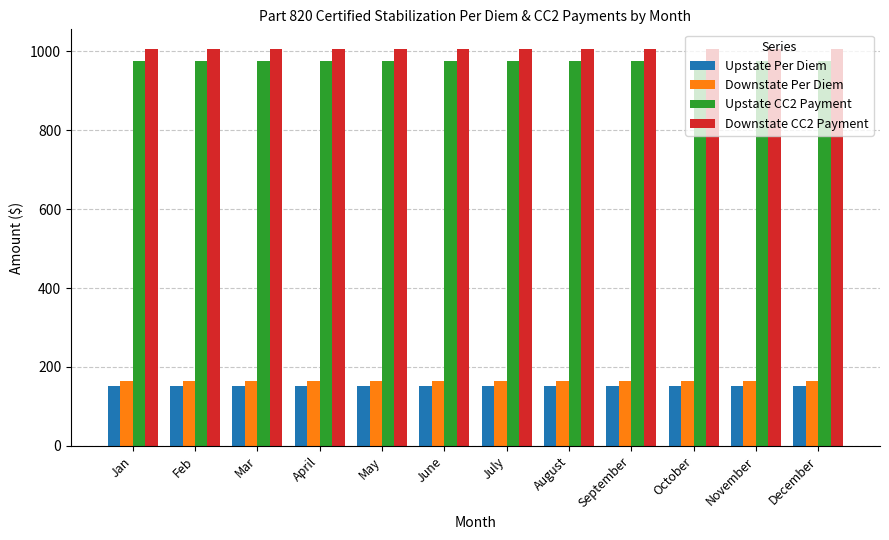

Reading left to right, list all the values displayed in this chart.

Upstate Per Diem: 151.5	151.5	151.5	151.5	151.5	151.5	151.5	151.5	151.5	151.5	151.5	151.5
Downstate Per Diem: 165.3	165.3	165.3	165.3	165.3	165.3	165.3	165.3	165.3	165.3	165.3	165.3
Upstate CC2 Payment: 975.0	975.0	975.0	975.0	975.0	975.0	975.0	975.0	975.0	975.0	975.0	975.0
Downstate CC2 Payment: 1005.0	1005.0	1005.0	1005.0	1005.0	1005.0	1005.0	1005.0	1005.0	1005.0	1005.0	1005.0